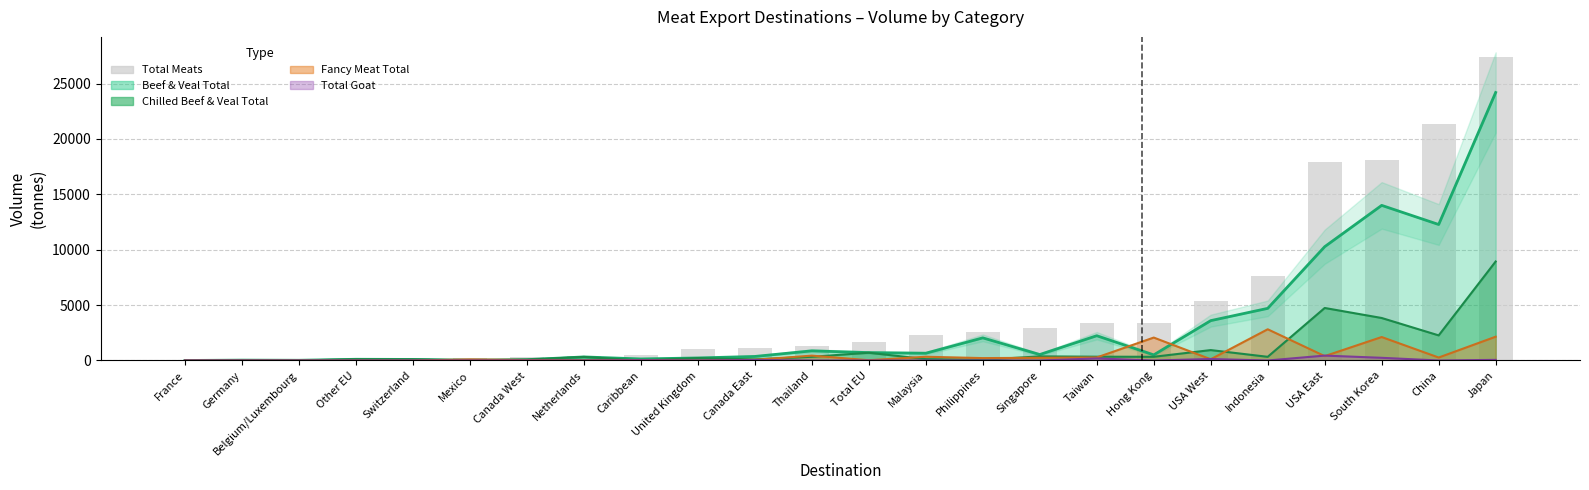

Reading right to left, list all the values displayed in this chart.

Japan=27393.7	China=21315.0	South Korea=18120.6	USA East=17894.4	Indonesia=7628.4	USA West=5407.6	Hong Kong=3389.6	Taiwan=3363.9	Singapore=2914.8	Philippines=2543.6	Malaysia=2330.1	Total EU=1670.8	Thailand=1350.9	Canada East=1094.3	United Kingdom=1015.8	Caribbean=509.7	Netherlands=447.3	Canada West=321.4	Mexico=196.4	Switzerland=179.7	Other EU=108.4	Belgium/Luxembourg=46.5	Germany=32.6	France=20.1